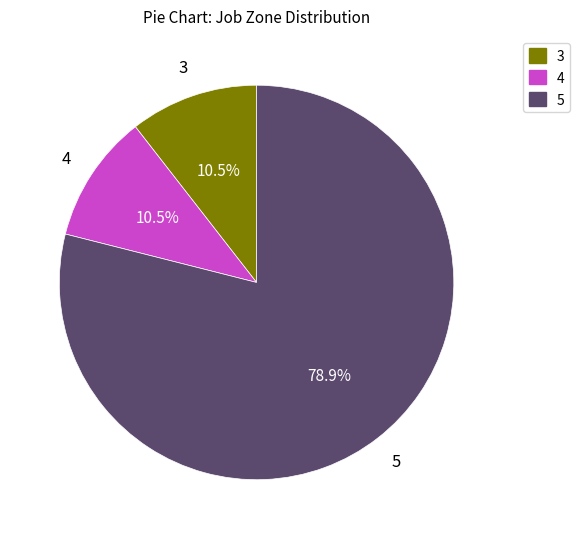

Does any single category account for the majority?

Yes